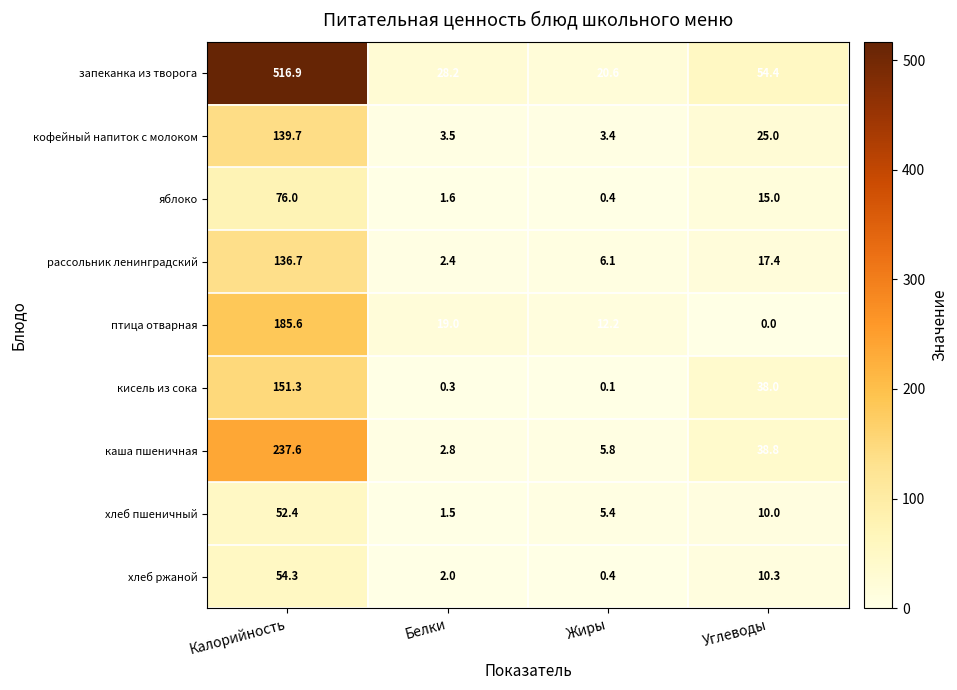

Count the number of data series in this chart.

9